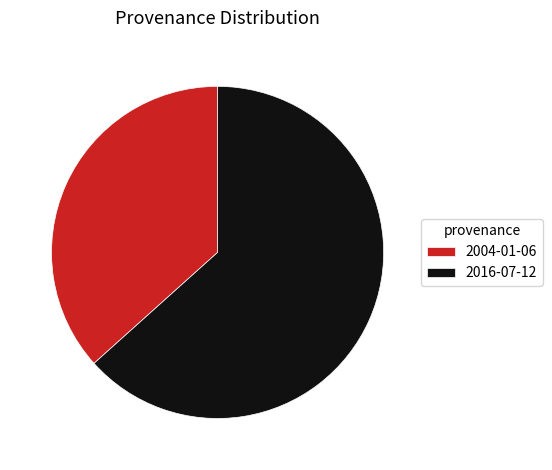

Is the sum of 2004-01-06 and 2016-07-12 greater than half?

Yes